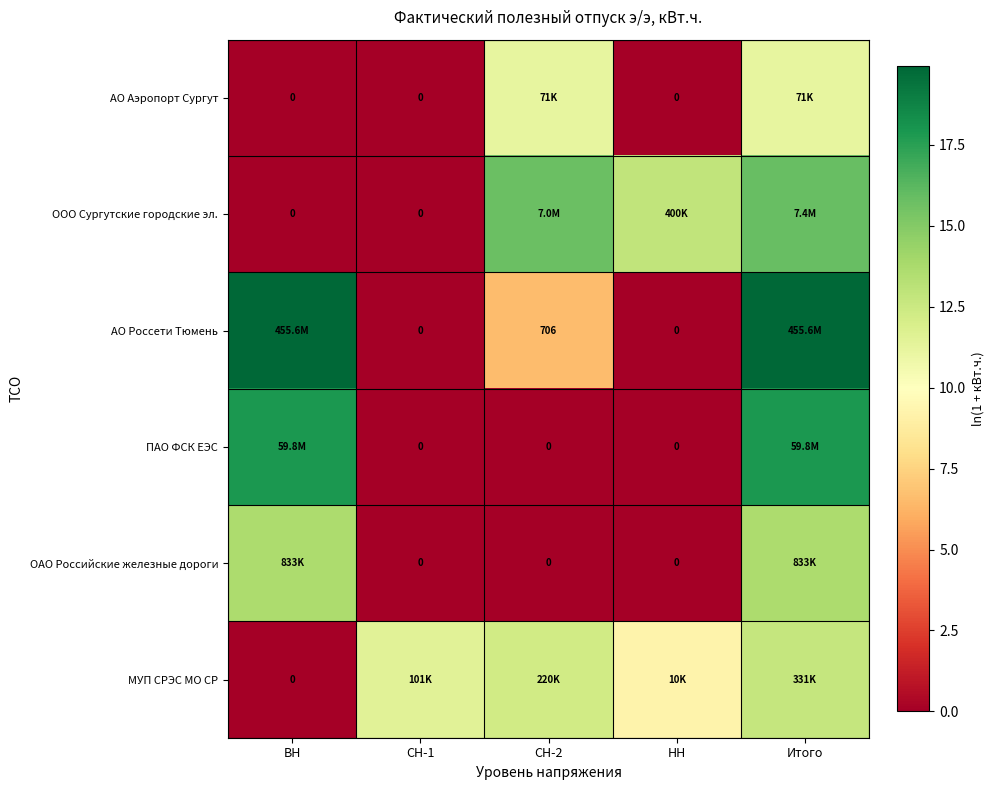

How many distinct data groups are displayed?

6